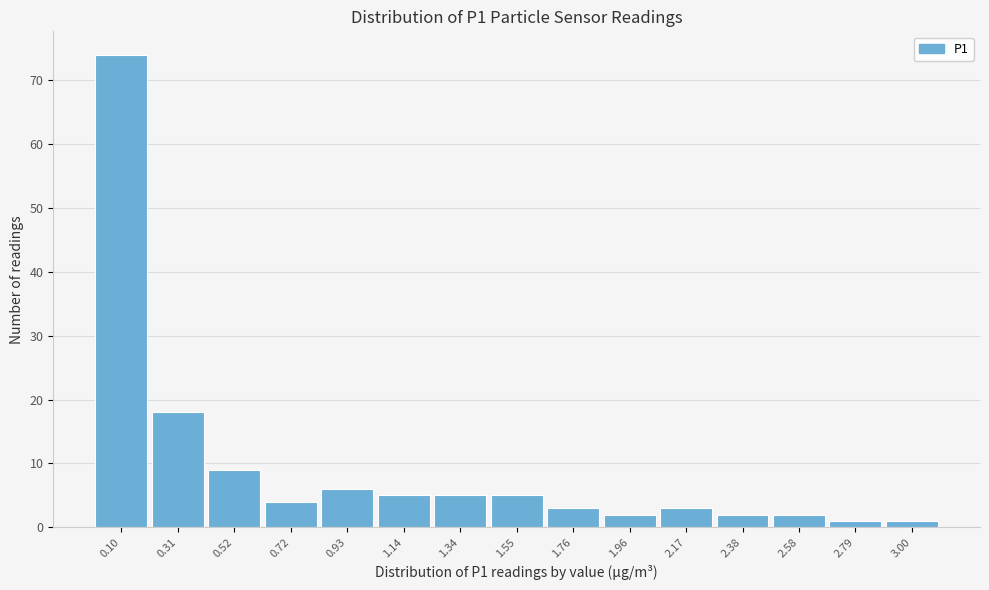

Reading left to right, list every bar in this chart as the range it spans on the x-axis followed by its height. Neither the bar edges nor the heights are printed on the chart, so give them approximately, as read against the axes.

0.00 to 0.20: 74
0.20 to 0.40: 18
0.40 to 0.60: 9
0.60 to 0.85: 4
0.85 to 1.05: 6
1.05 to 1.25: 5
1.25 to 1.45: 5
1.45 to 1.65: 5
1.65 to 1.85: 3
1.85 to 2.05: 2
2.05 to 2.25: 3
2.25 to 2.50: 2
2.50 to 2.70: 2
2.70 to 2.90: 1
2.90 to 3.10: 1